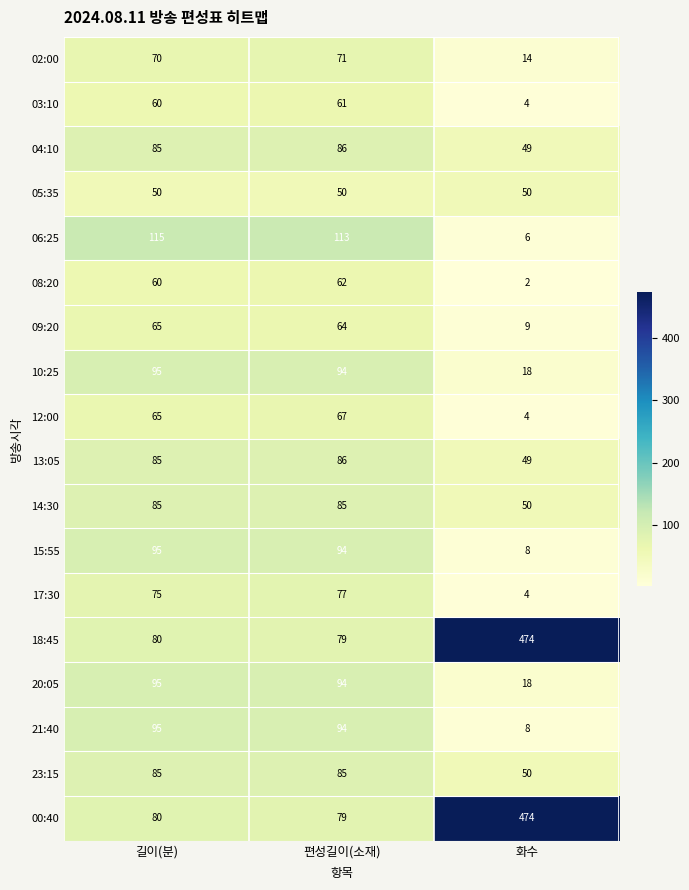

What value does the 00:40 series have at 편성길이(소재)?

79